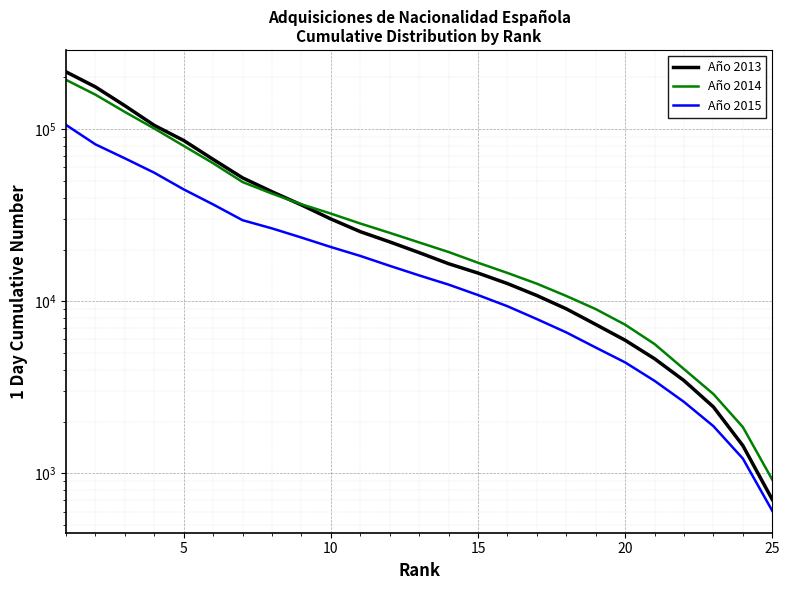

How many lines are shown in the chart?

3